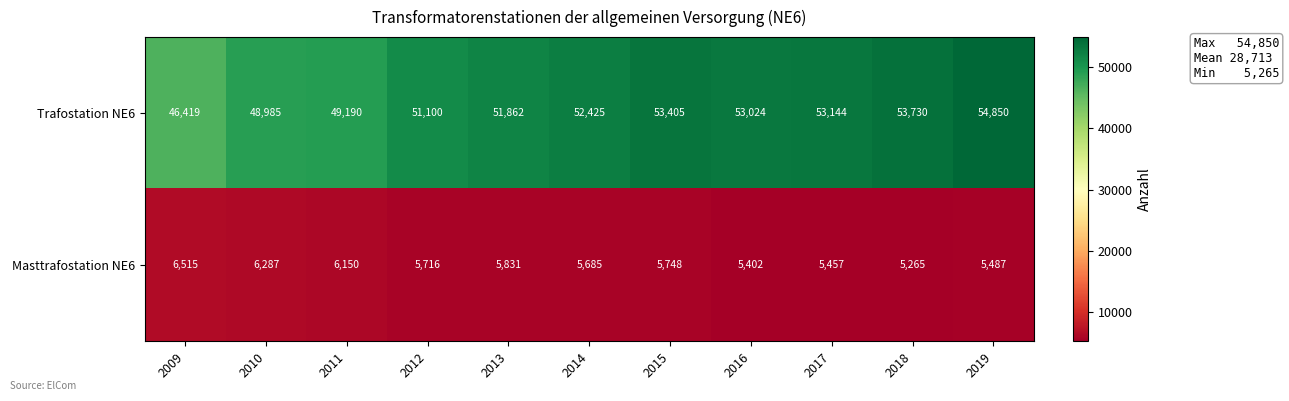

At which label is Trafostation NE6 closest to 50634?

2012